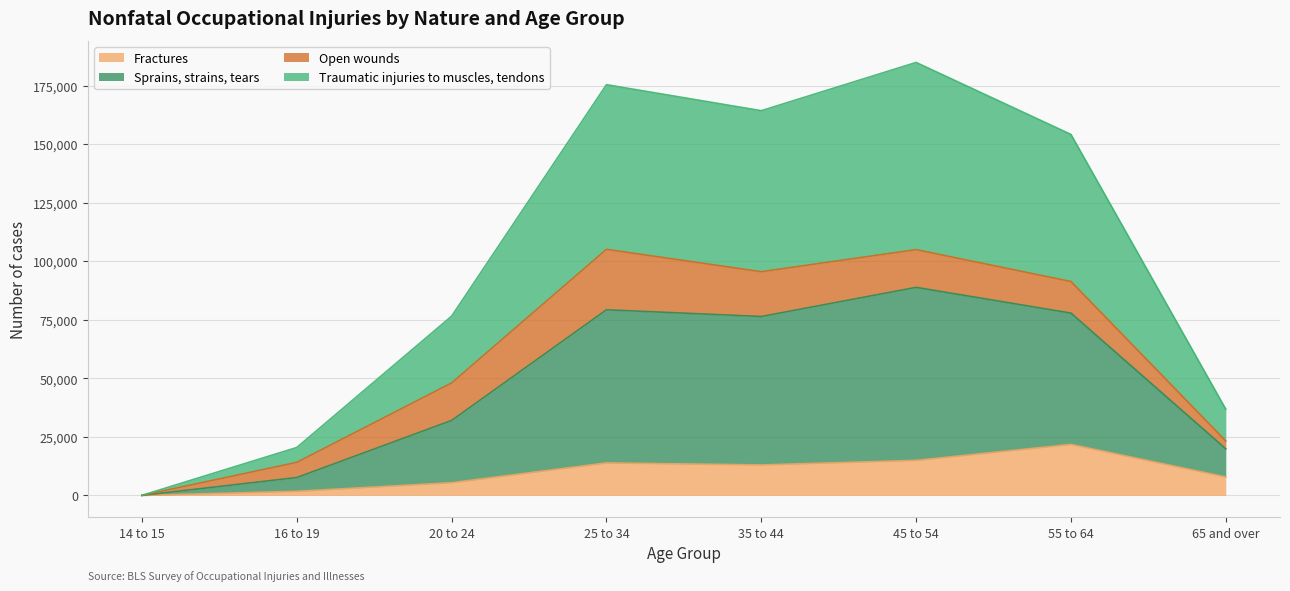

What is the highest value of the Fractures series?

21790